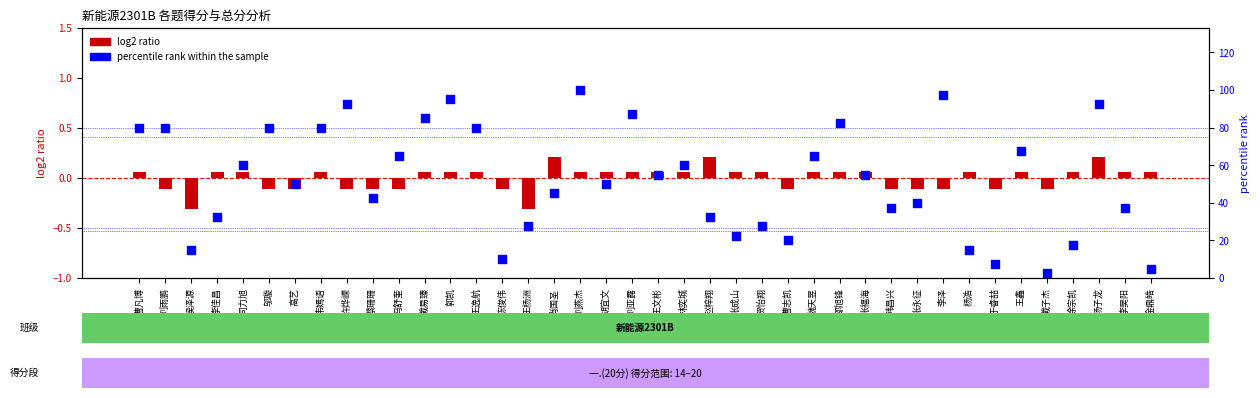

What is the total value across all series at 冯舒奎?

64.9